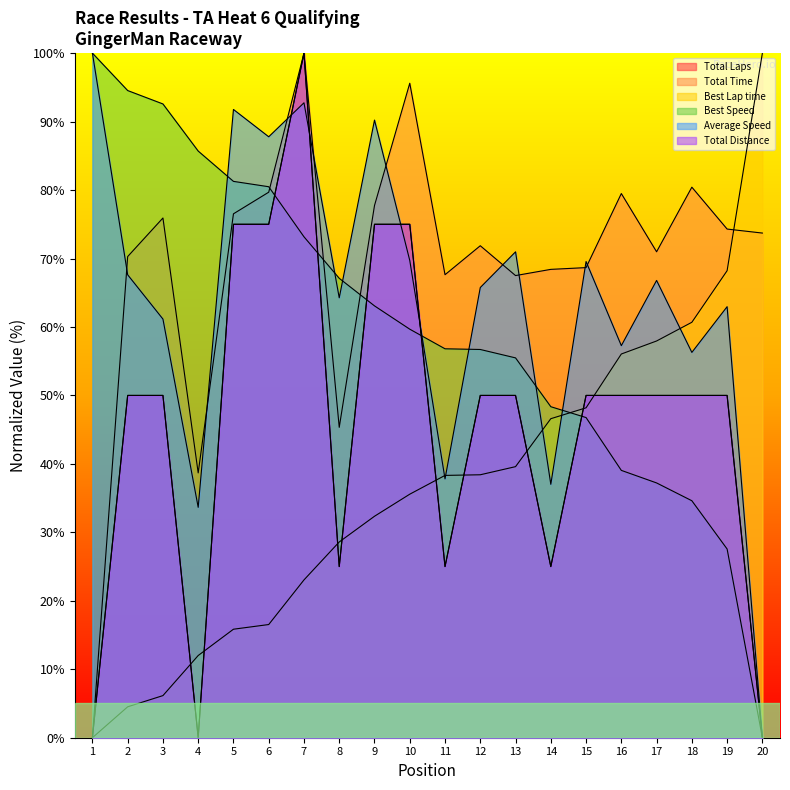

True or false: Total Distance has more than 2 points higher than both neighbors.

False